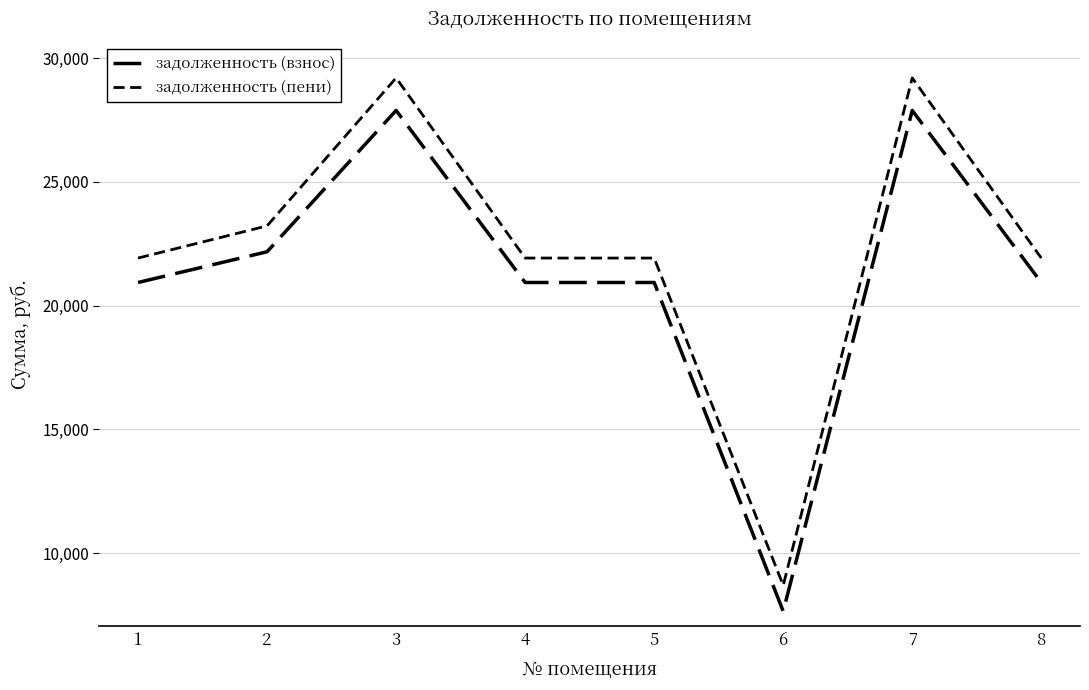

Reading left to right, transcribe all the data shown in this chart.

задолженность (взнос): 20932.2	22173.2	27882.1	20932.2	20932.2	7650.5	27882.1	20932.2
задолженность (пени): 21918.9	23218.4	29196.4	21918.9	21918.9	8695.7	29196.4	21918.9